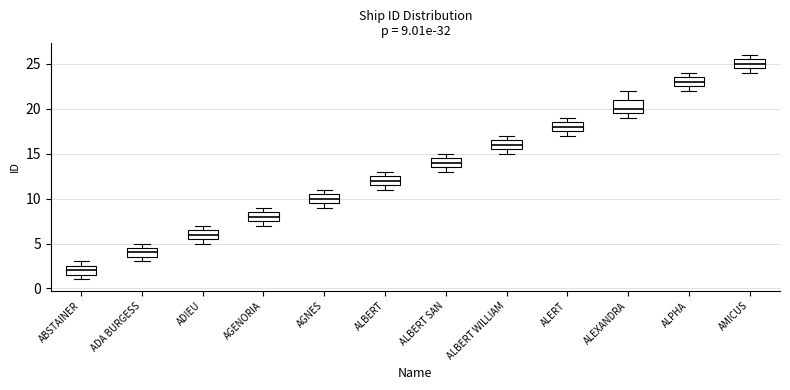

Which box has the highest median line?

AMICUS